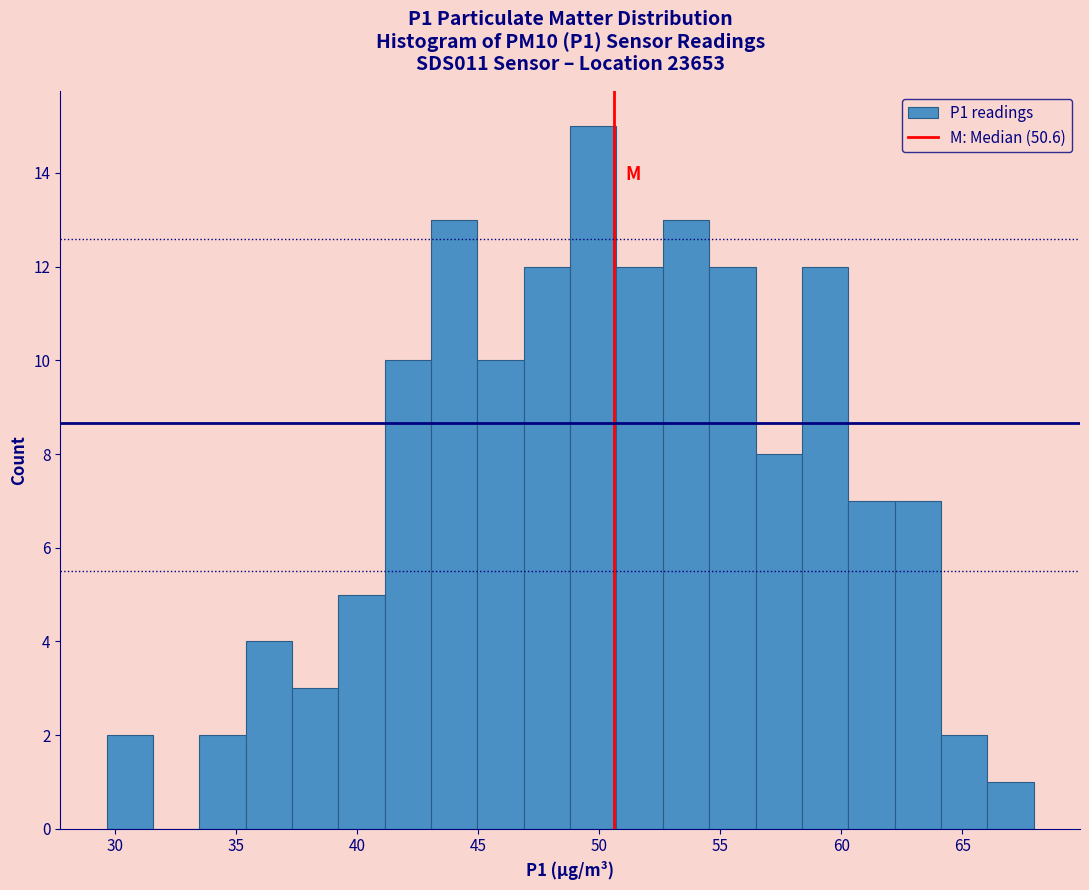

Around what value on the x-axis is the tallest bar? Give the approximate position of its centre, as read against the axis.

50.0